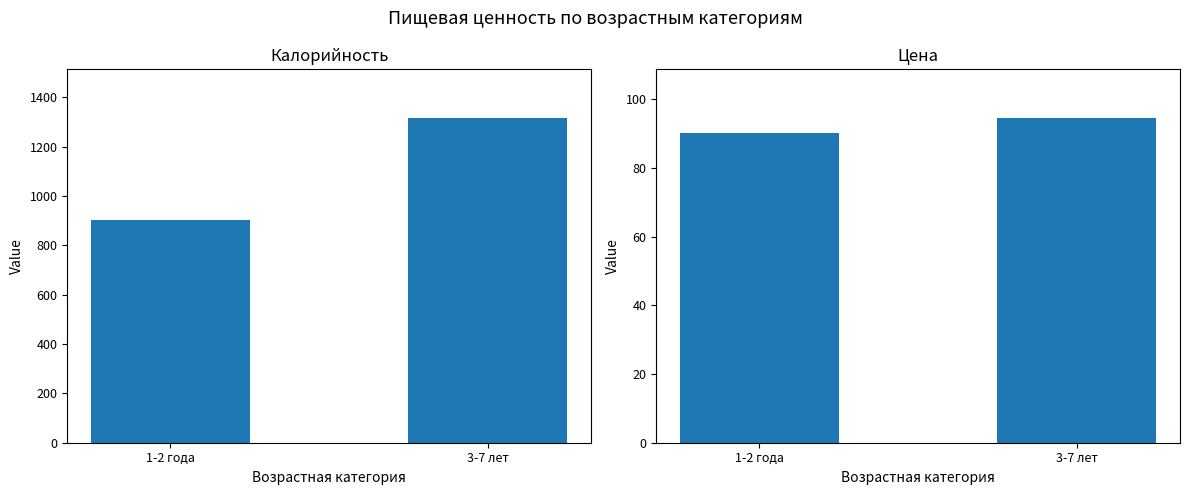

Which series changed the most between 1-2 года and 3-7 лет?

Калорийность